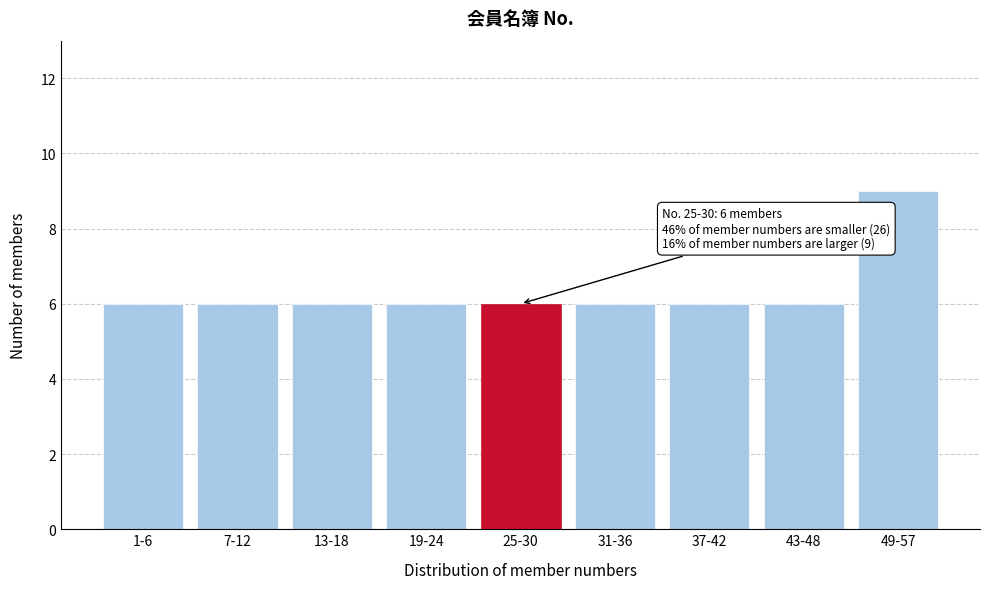

Reading right to left, list all the values displayed in this chart.

49-57=9	43-48=6	37-42=6	31-36=6	25-30=6	19-24=6	13-18=6	7-12=6	1-6=6